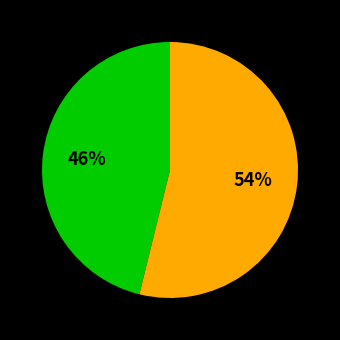

How many segments does this pie chart have?

2